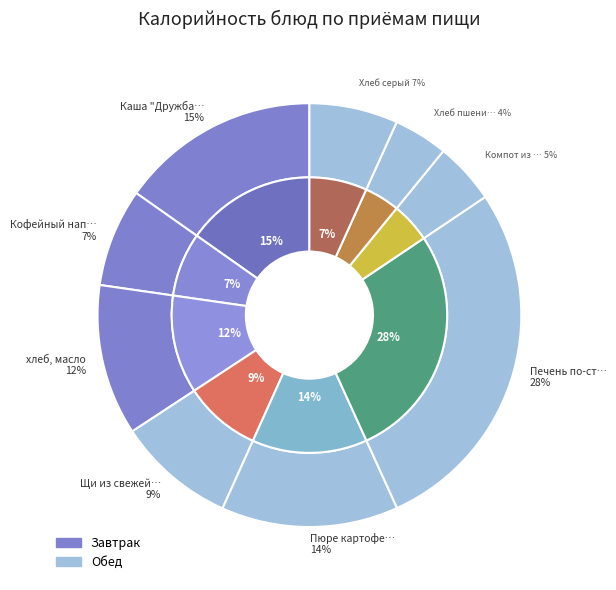

Which category has the biggest portion of the pie?

Печень по-строгновски